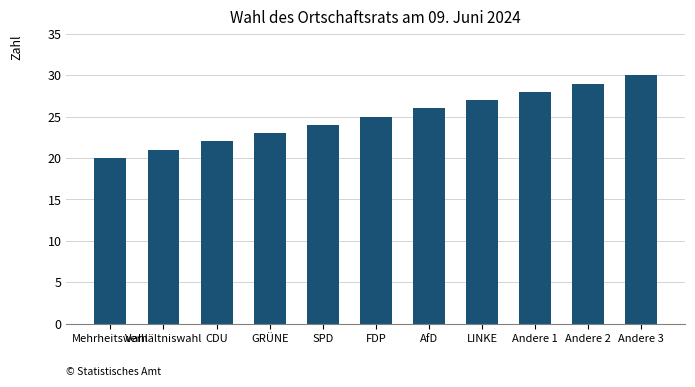

The chart shows a value of 21 at Andere 3. True or false?

False